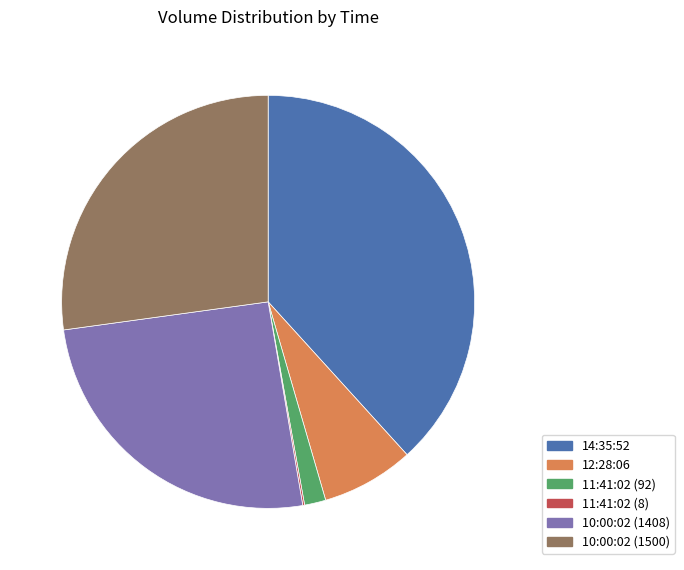

Between 10:00:02 (1408) and 10:00:02 (1500), which is larger?

10:00:02 (1500)